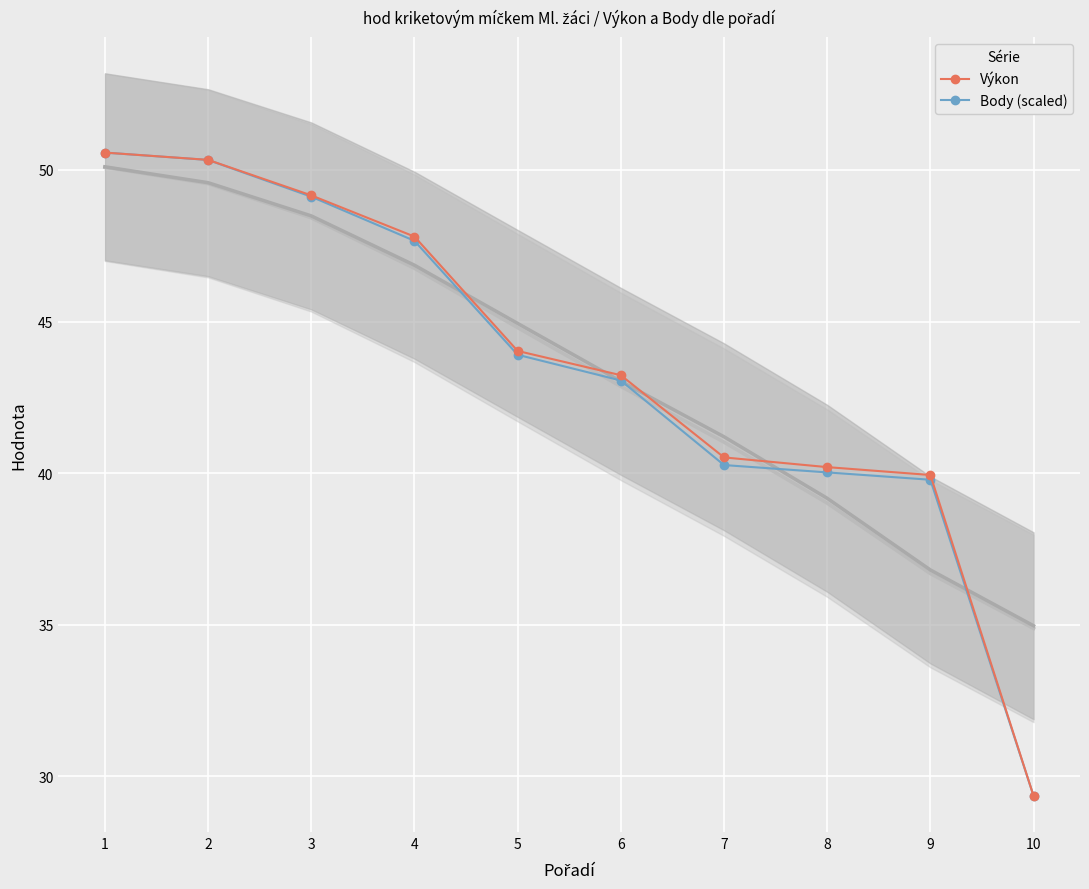

What are all the series names shown in the legend?

Výkon, Body (scaled)